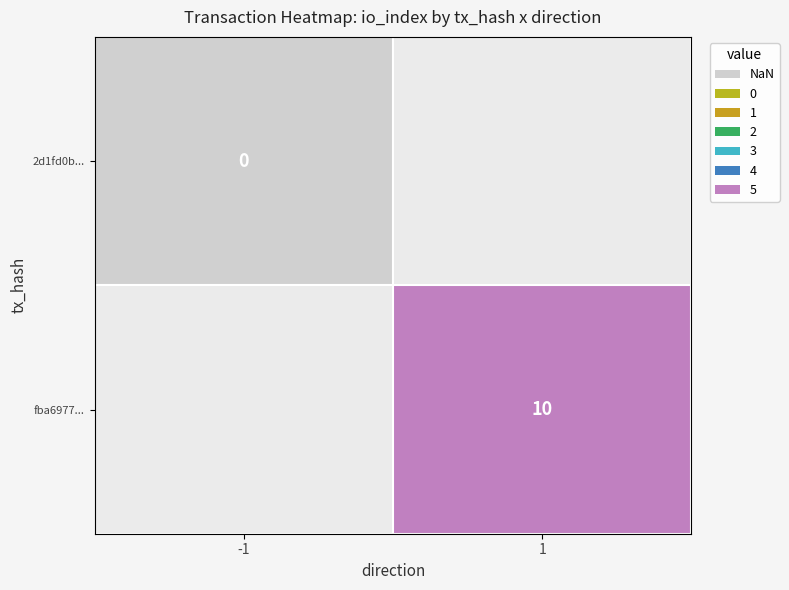

Is it true that fba6977... equals 10 at 1?

True